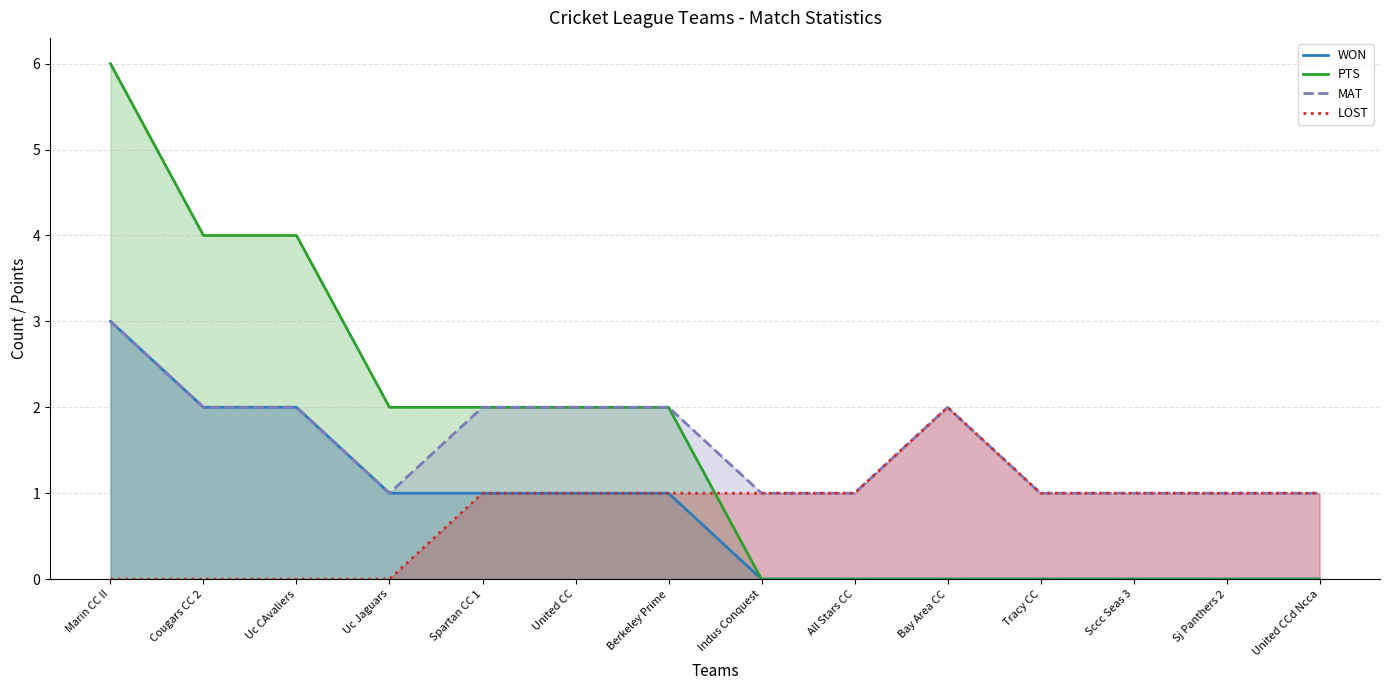

Reading left to right, what are all the values shown in this chart?

WON: Marin CC II=3	Cougars CC 2=2	Uc CAvaliers=2	Uc Jaguars=1	Spartan CC 1=1	United CC=1	Berkeley Prime=1	Indus Conquest=0	All Stars CC=0	Bay Area CC=0	Tracy CC=0	Sccc Seas 3=0	Sj Panthers 2=0	United CCd Ncca=0
PTS: Marin CC II=6	Cougars CC 2=4	Uc CAvaliers=4	Uc Jaguars=2	Spartan CC 1=2	United CC=2	Berkeley Prime=2	Indus Conquest=0	All Stars CC=0	Bay Area CC=0	Tracy CC=0	Sccc Seas 3=0	Sj Panthers 2=0	United CCd Ncca=0
MAT: Marin CC II=3	Cougars CC 2=2	Uc CAvaliers=2	Uc Jaguars=1	Spartan CC 1=2	United CC=2	Berkeley Prime=2	Indus Conquest=1	All Stars CC=1	Bay Area CC=2	Tracy CC=1	Sccc Seas 3=1	Sj Panthers 2=1	United CCd Ncca=1
LOST: Marin CC II=0	Cougars CC 2=0	Uc CAvaliers=0	Uc Jaguars=0	Spartan CC 1=1	United CC=1	Berkeley Prime=1	Indus Conquest=1	All Stars CC=1	Bay Area CC=2	Tracy CC=1	Sccc Seas 3=1	Sj Panthers 2=1	United CCd Ncca=1